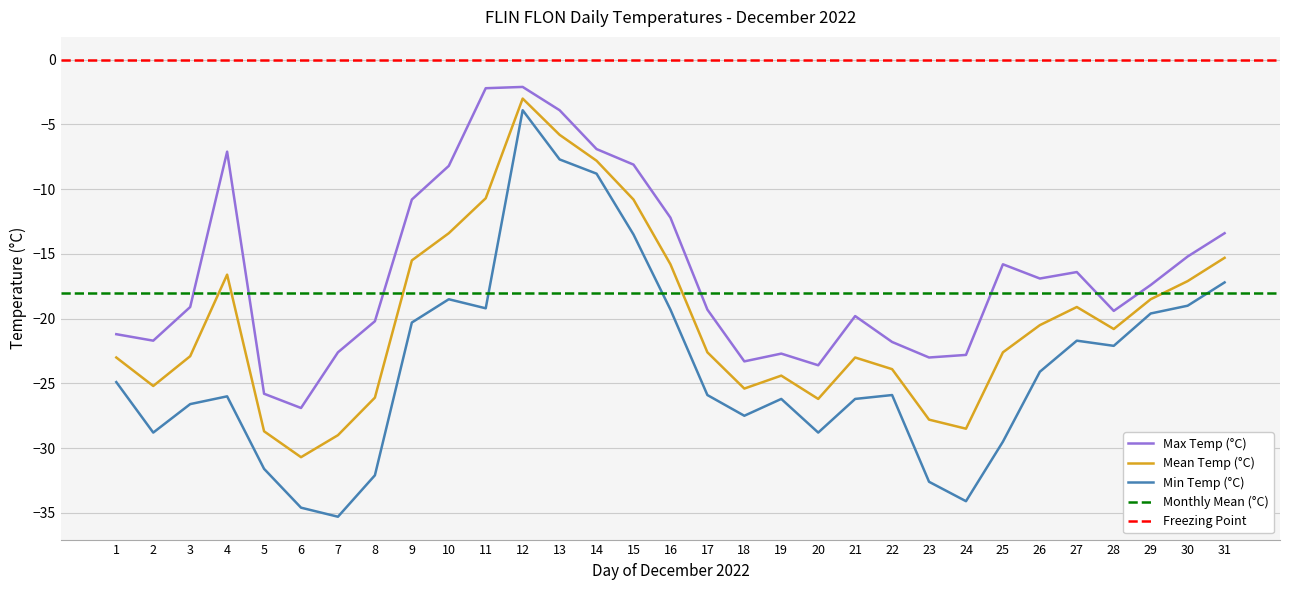

What is the lowest value of the Min Temp (°C) series?

-35.3